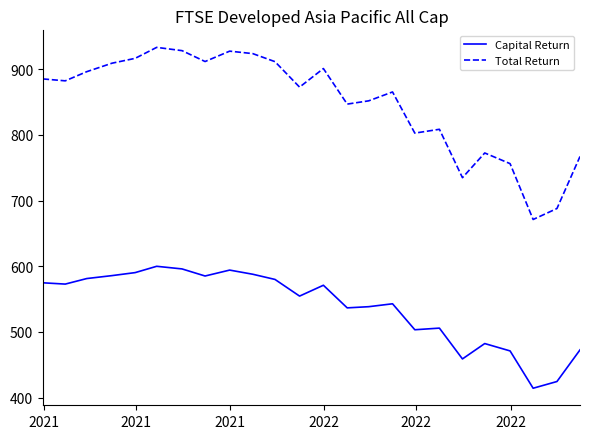

What is the average value of the Total Return series?

848.7